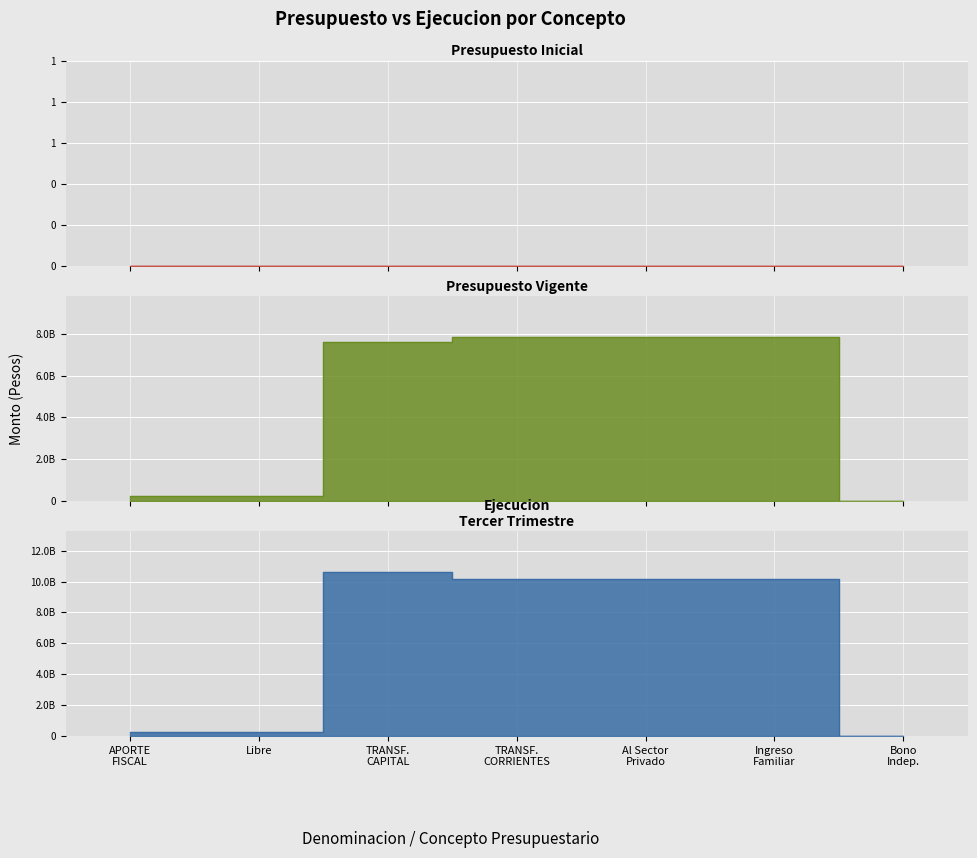

True or false: Presupuesto Vigente has a value of 1620053 at Bono Indep..

False